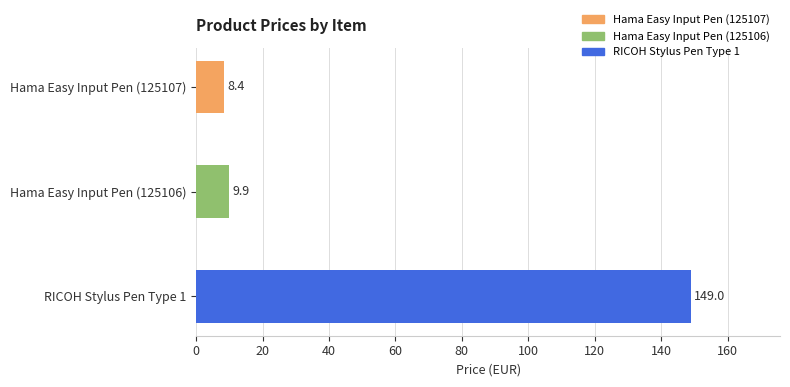

What is the smallest value displayed?

8.4